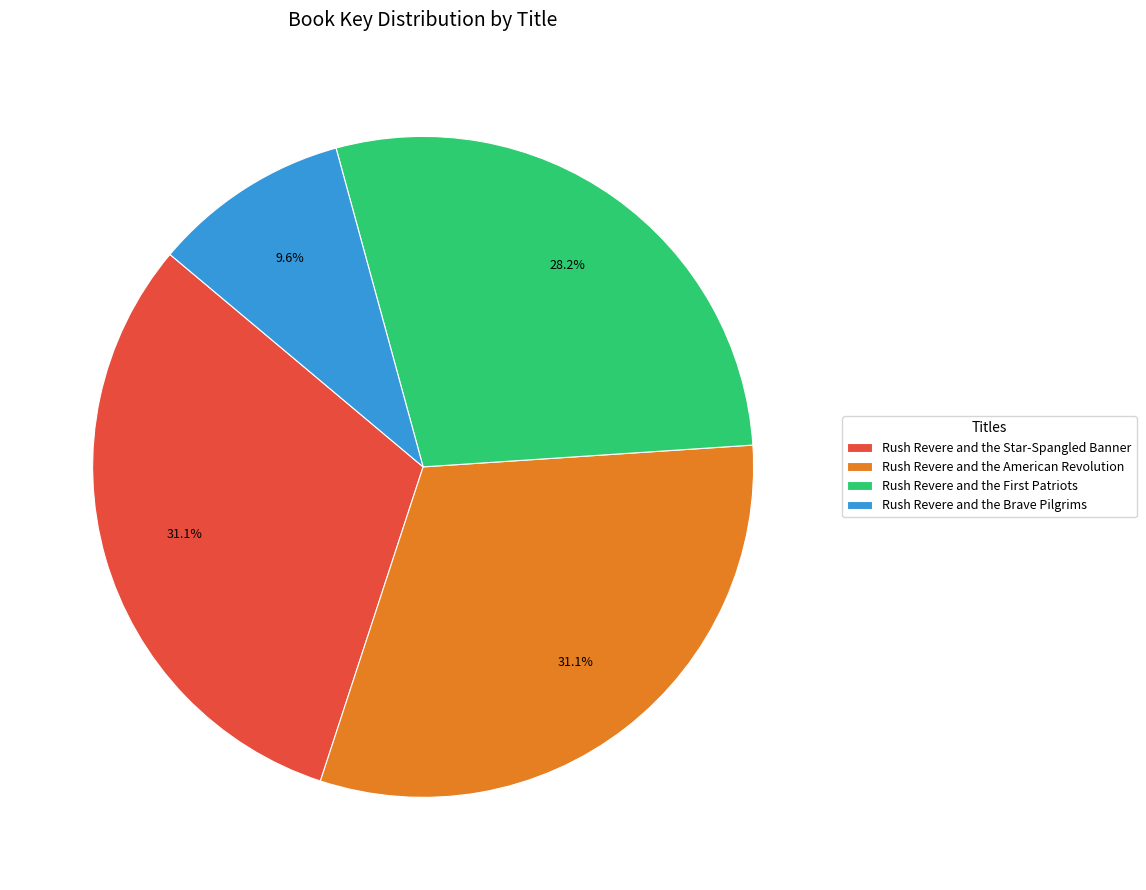

Approximately how many times larger is the value at Rush Revere and the American Revolution compared to Rush Revere and the Brave Pilgrims?

3.2